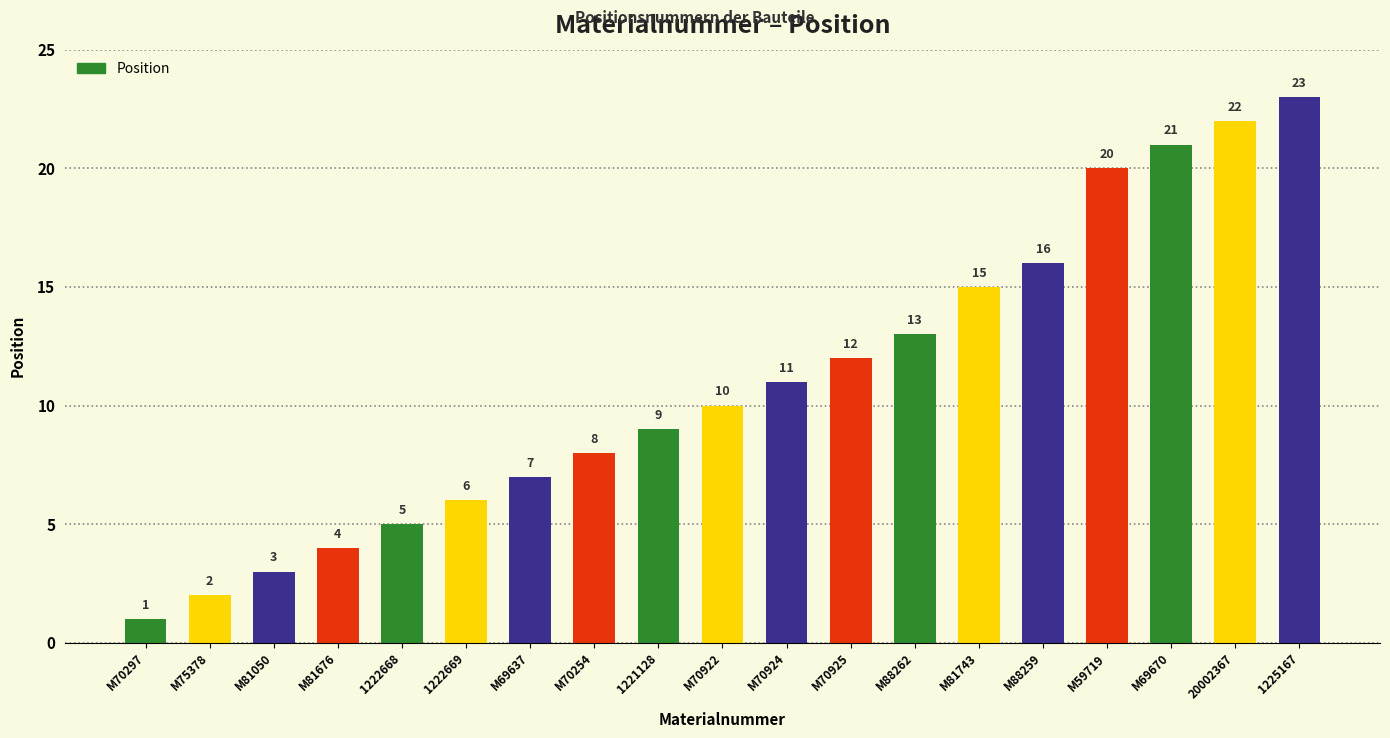

How many bars are there in total?

19